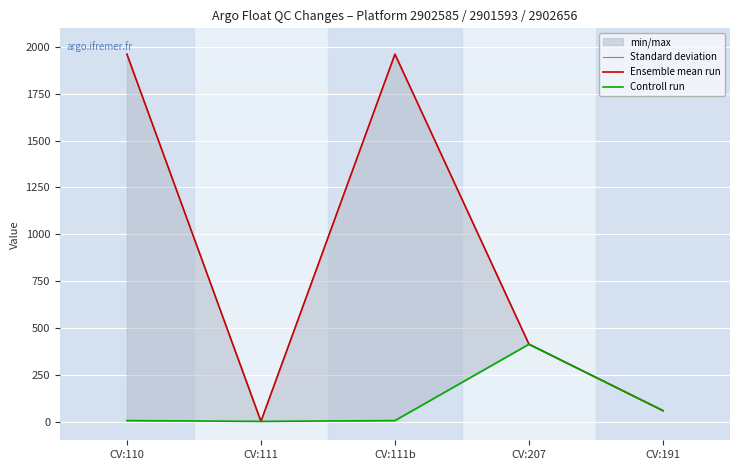

How many categories are shown in the chart?

5